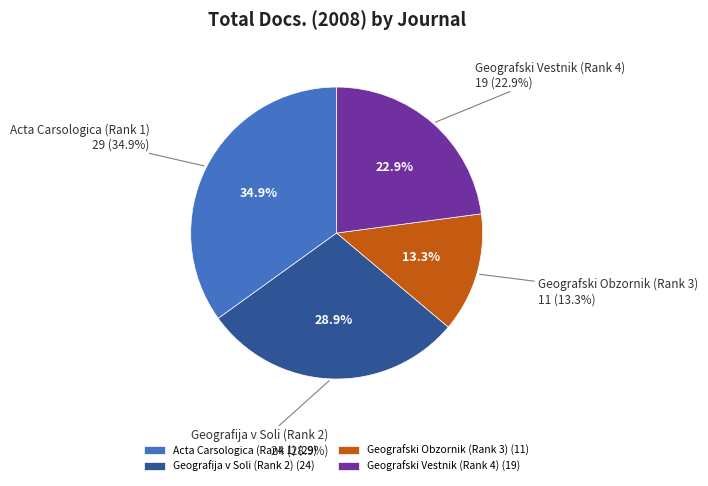

What percentage is the Acta Carsologica (Rank 1) slice, to the nearest percent?

35%